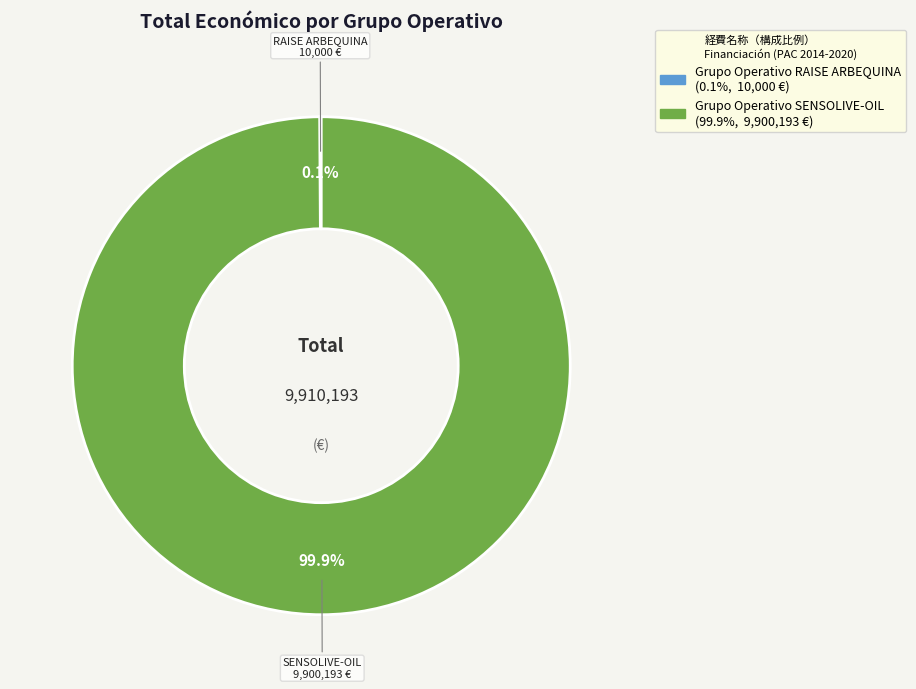

Which category accounts for the majority?

Grupo Operativo SENSOLIVE-OIL